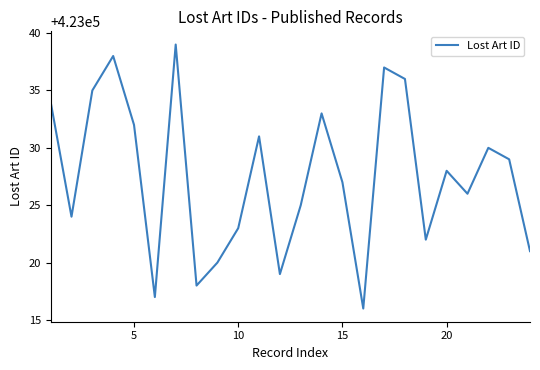

What is the difference between the maximum and minimum values?

23